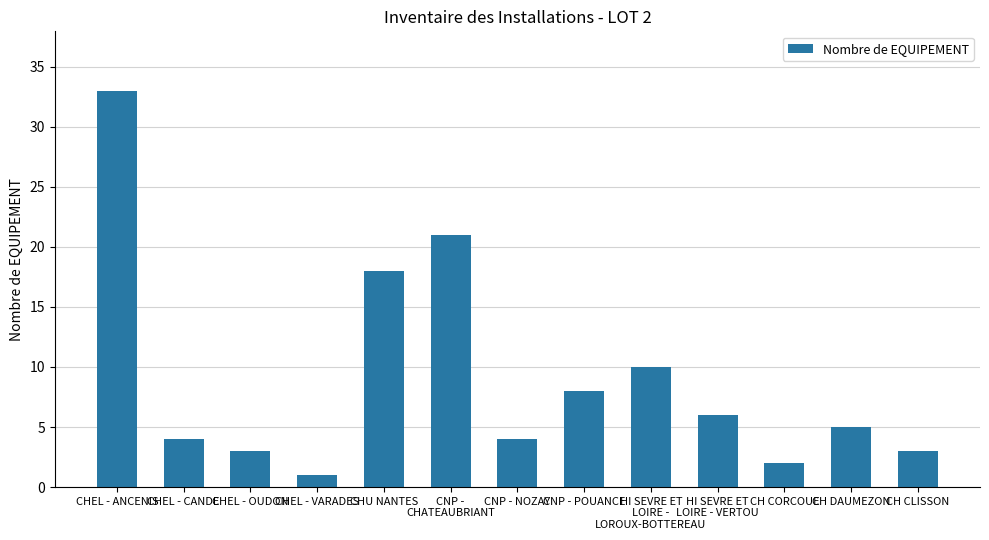

What is the label of the 2nd bar from the right?

CH DAUMEZON